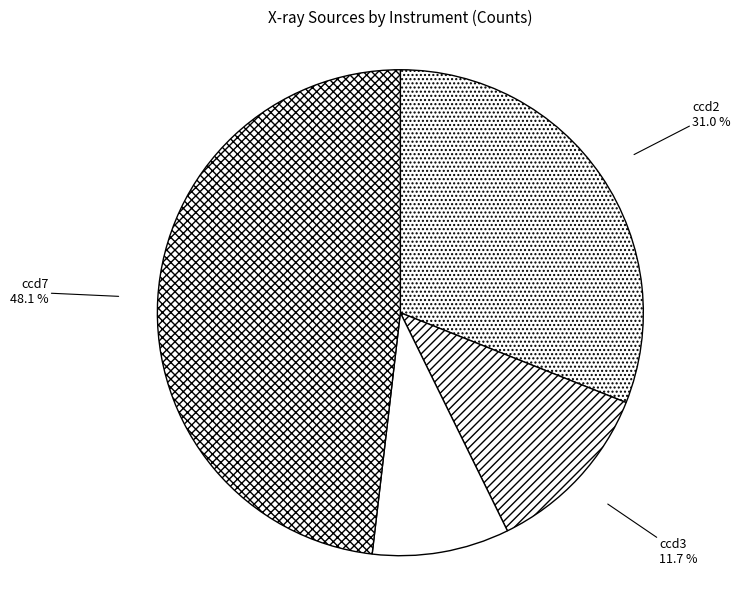

Combined, do ccd6 and ccd7 account for over 50%?

Yes